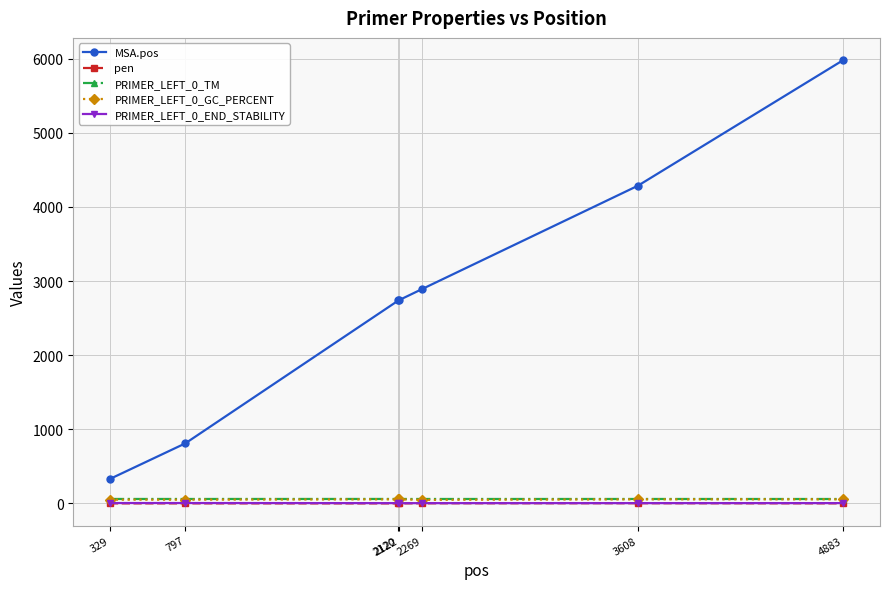

The value of MSA.pos at 2120 is 2738.0. True or false?

True